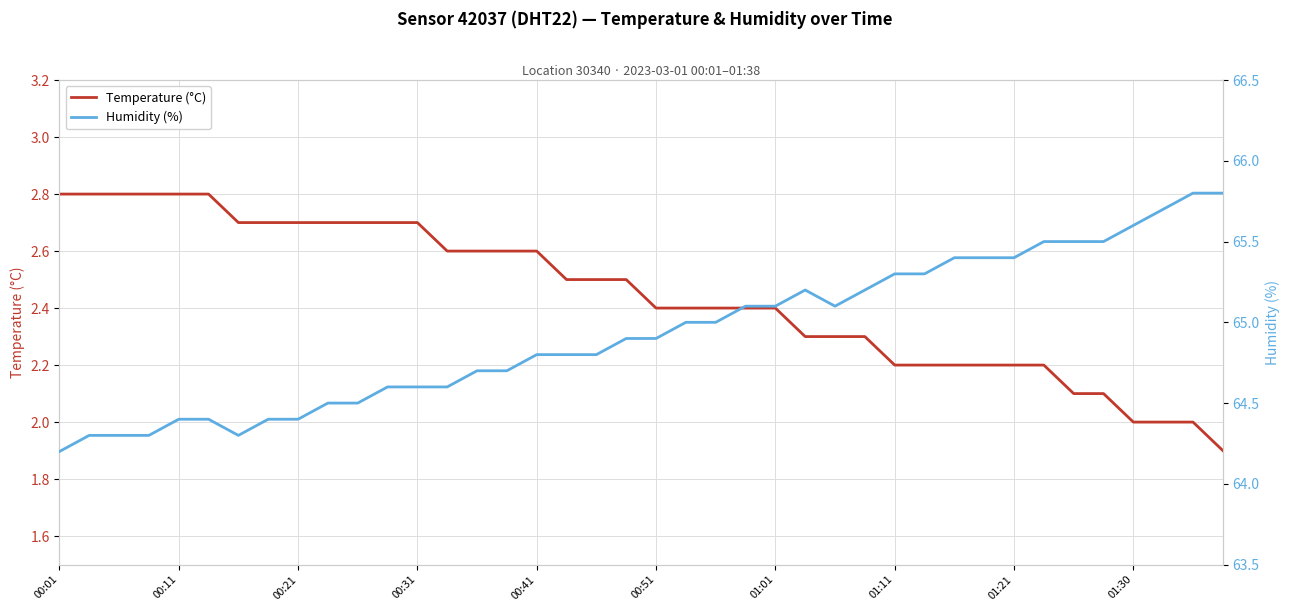

Reading right to left, transcribe all the data shown in this chart.

Temperature (°C): 1.9	2.0	2.0	2.0	2.1	2.1	2.2	2.2	2.2	2.2	2.2	2.2	2.3	2.3	2.3	2.4	2.4	2.4	2.4	2.4	2.5	2.5	2.5	2.6	2.6	2.6	2.6	2.7	2.7	2.7	2.7	2.7	2.7	2.7	2.8	2.8	2.8	2.8	2.8	2.8
Humidity (%): 65.8	65.8	65.7	65.6	65.5	65.5	65.5	65.4	65.4	65.4	65.3	65.3	65.2	65.1	65.2	65.1	65.1	65.0	65.0	64.9	64.9	64.8	64.8	64.8	64.7	64.7	64.6	64.6	64.6	64.5	64.5	64.4	64.4	64.3	64.4	64.4	64.3	64.3	64.3	64.2